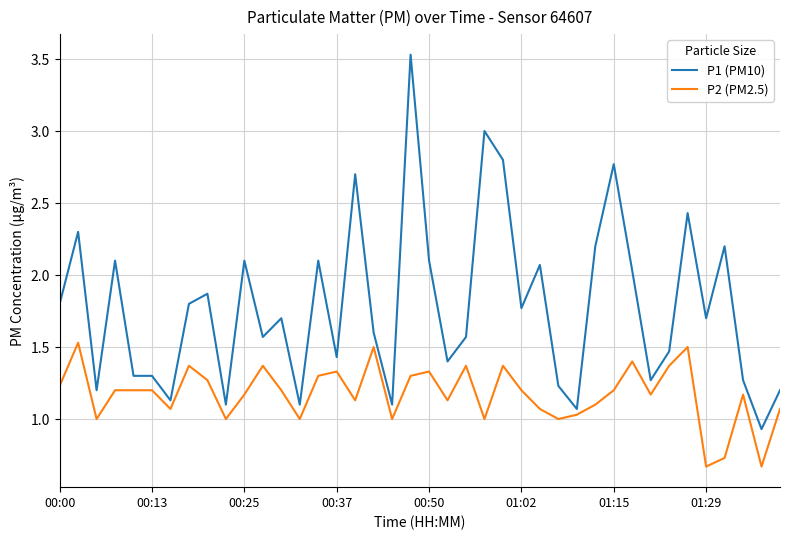

List the series in order of their peak value, lowest first.

P2 (PM2.5), P1 (PM10)